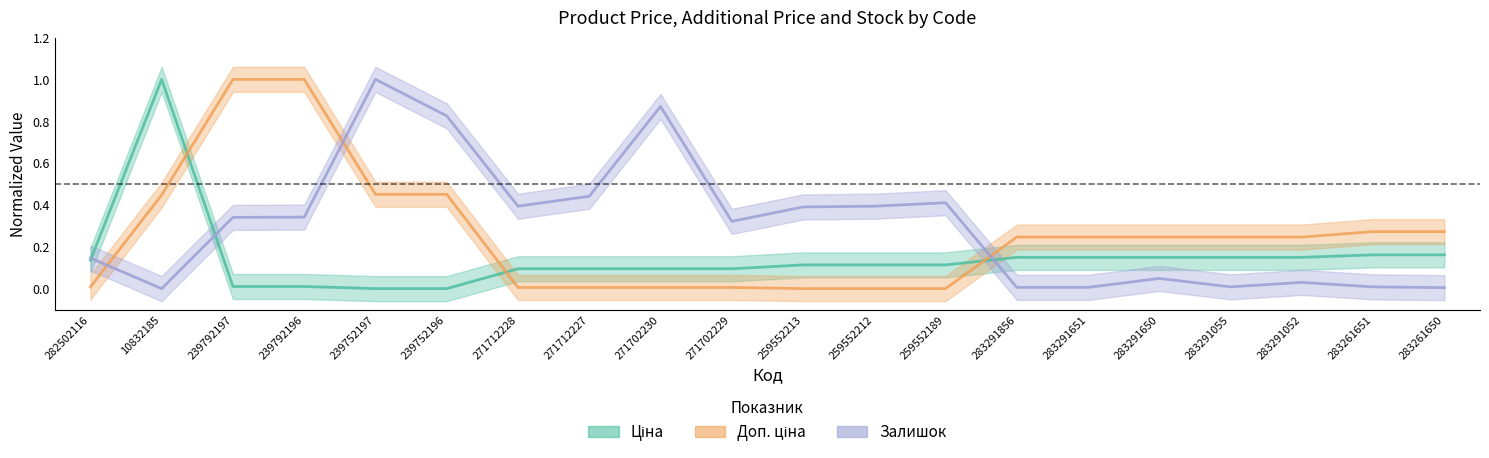

At which label is Доп. ціна closest to 0?

259552213